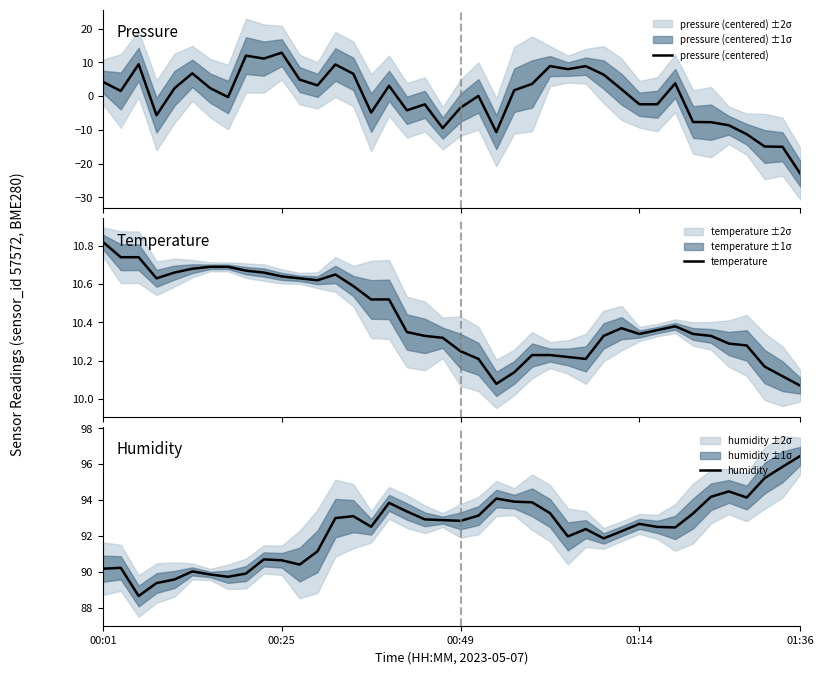

What is the maximum value shown in the chart?

96.5